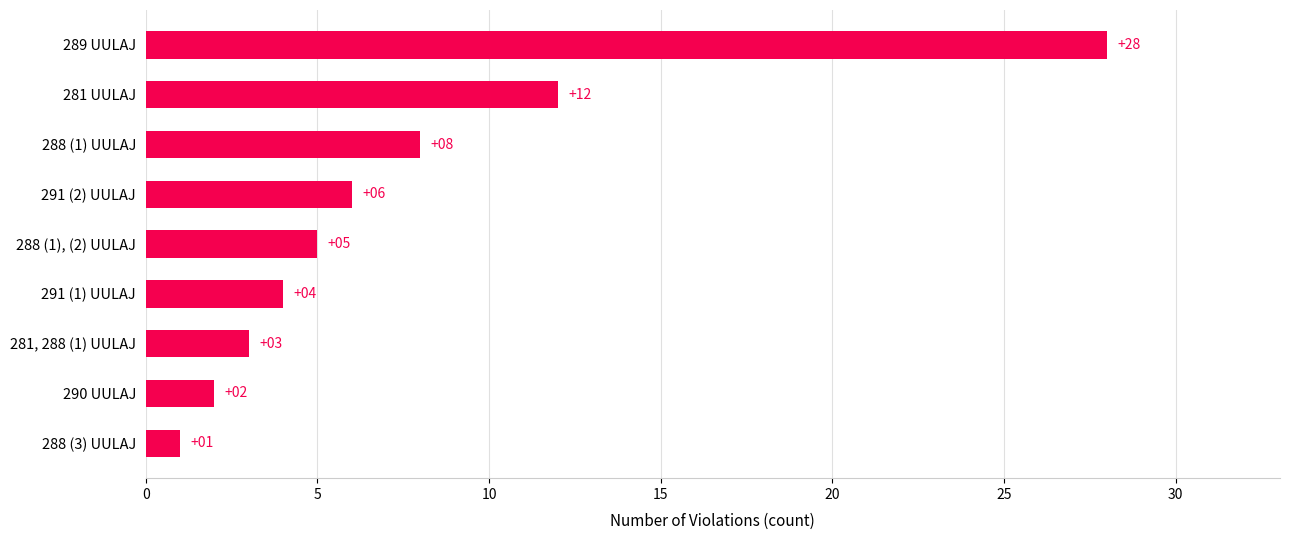

Read the value at 291 (2) UULAJ, to the nearest 5.

5